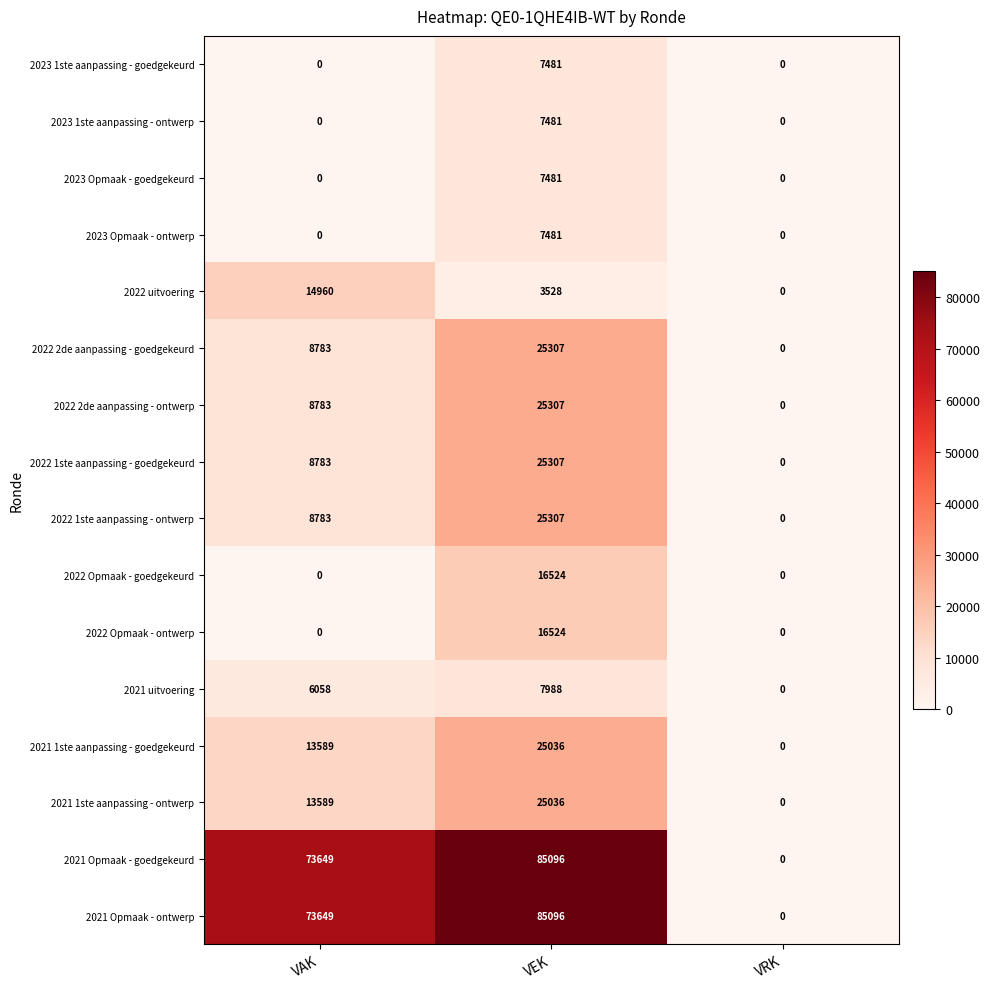

What is the sum of the 2022 uitvoering values at VAK and VEK?

18488